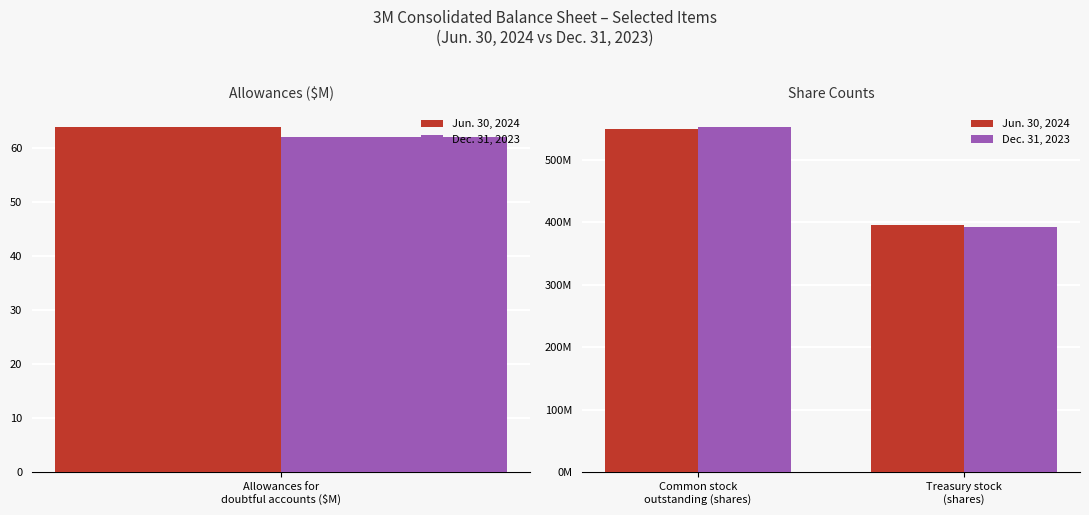

List the series in order of their peak value, highest first.

Dec. 31, 2023, Jun. 30, 2024